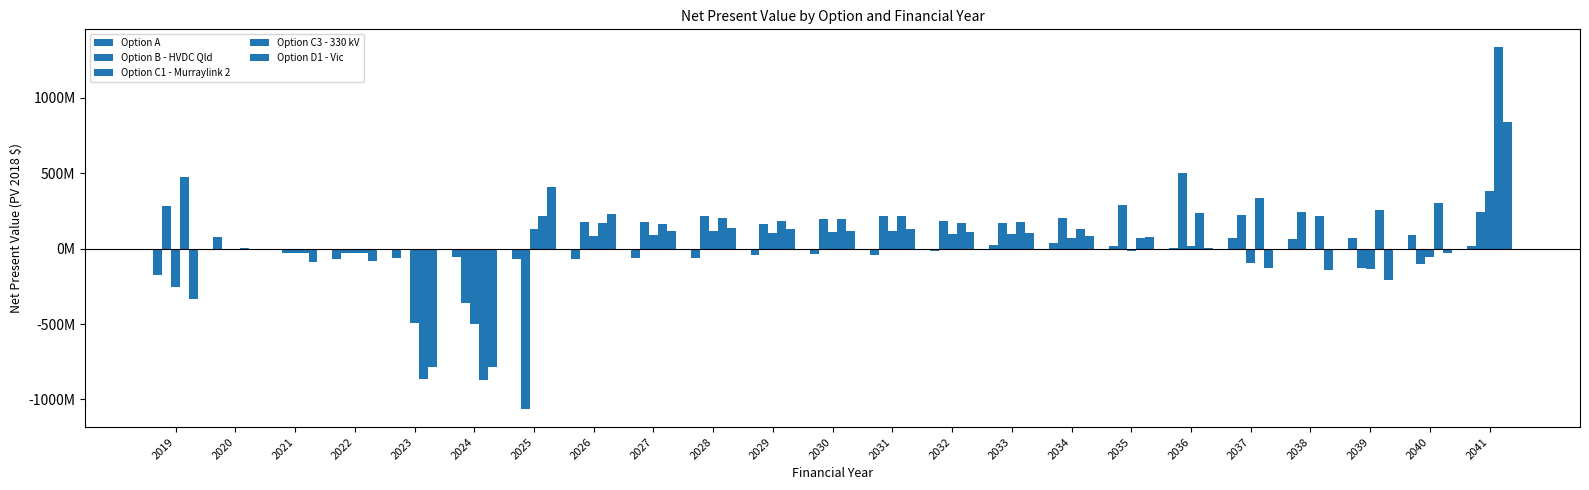

What is the total value across all series at 2020?

76527810.5